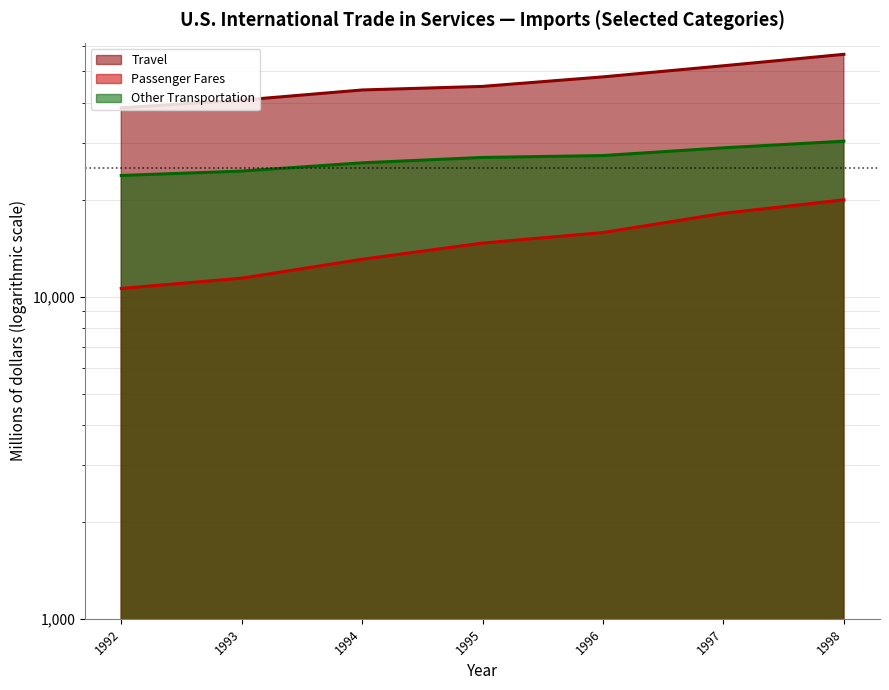

True or false: Passenger Fares has a value of 18138 at 1997.

True